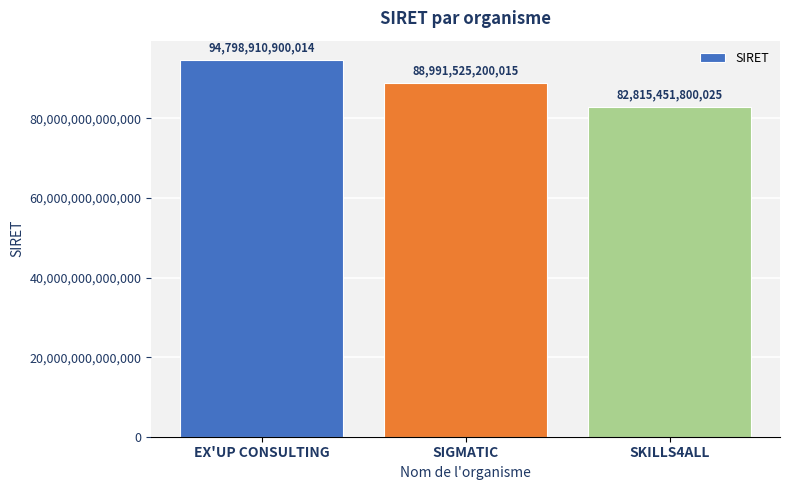

Are the bars grouped side by side (vs. stacked)?

No